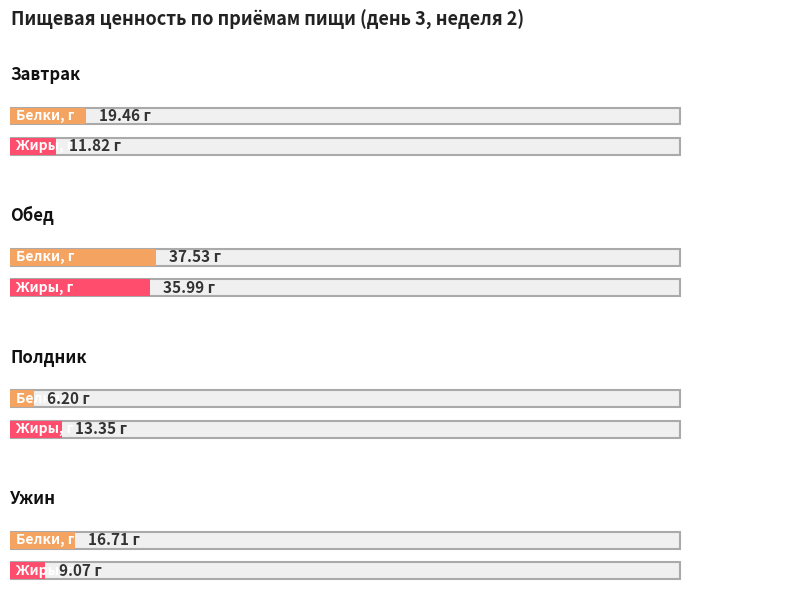

How many groups of bars are there?

4